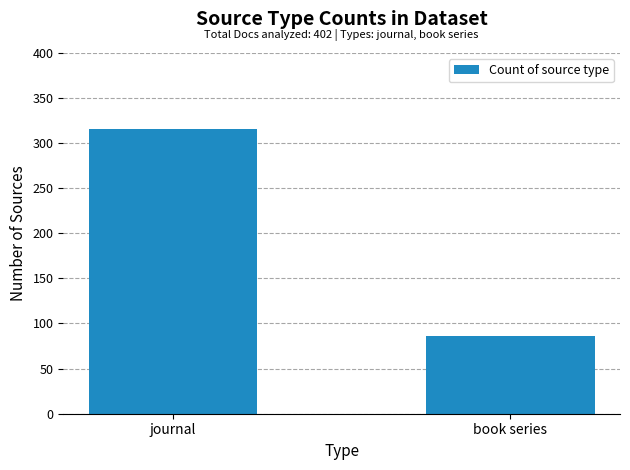

What is the maximum value shown in the chart?

316